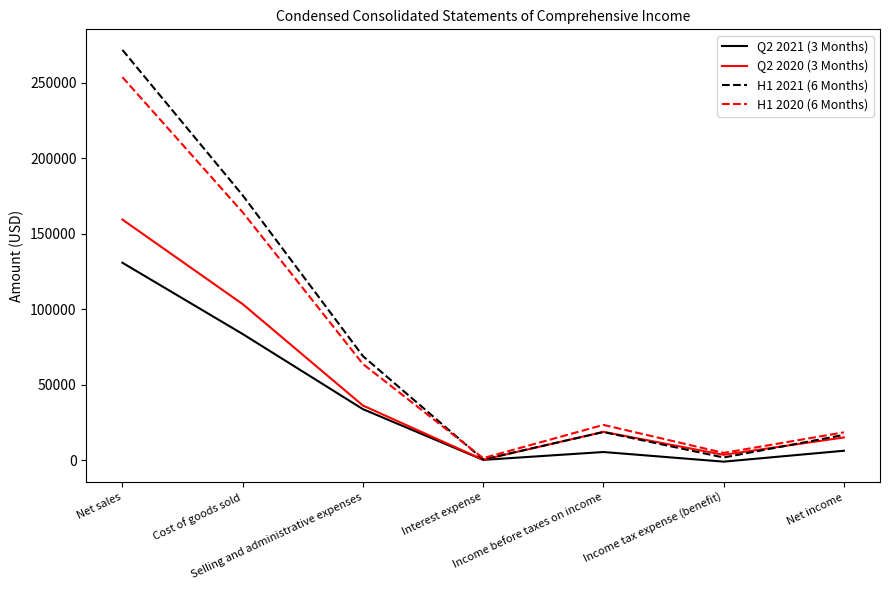

What is the greatest value displayed?

271634